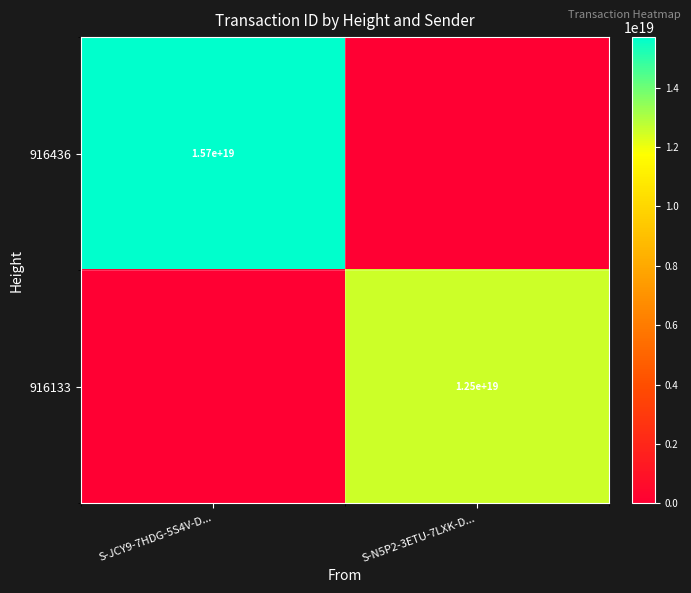

The 916133 series shows 7057282032731629568 at S-N5P2-3ETU-7LXK-D.... True or false?

False